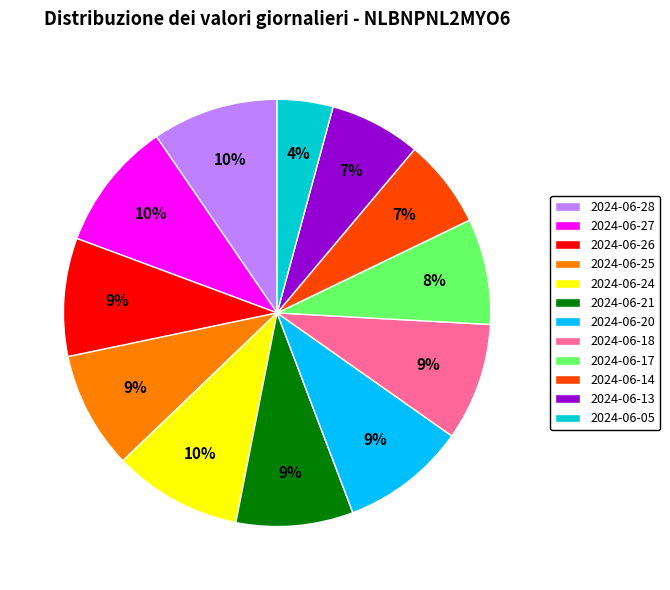

How many segments does this pie chart have?

12